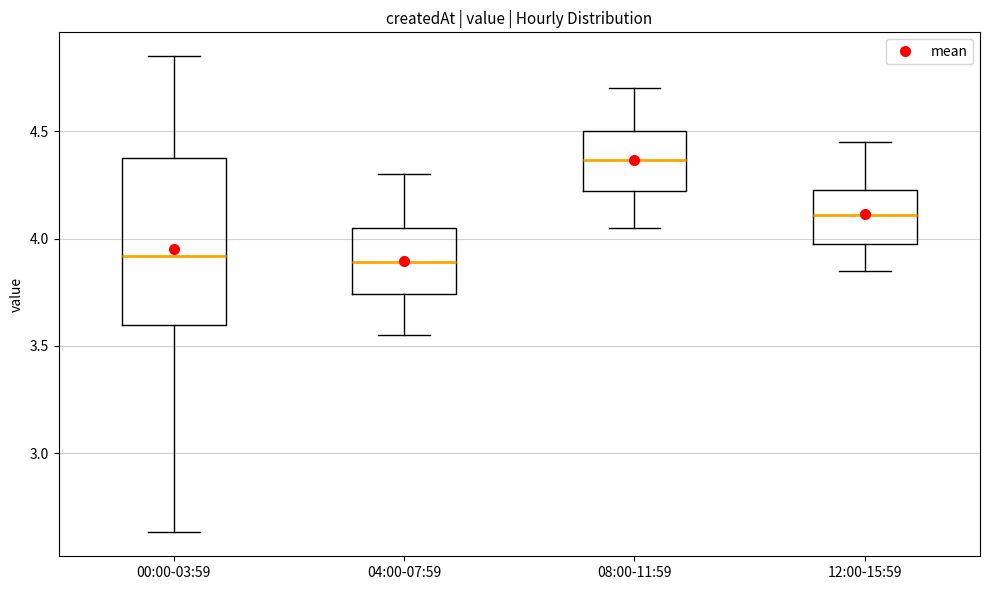

Reading left to right, transcribe this box plot: for each box, give where its median line is, the range the box spans, and where its two whiskers end, as read against the y-axis. The values are not printed on the chart, so give them approximately, as read against the axis.

00:00-03:59: median 3.90, box 3.60 to 4.40, whiskers 2.65 to 4.85
04:00-07:59: median 3.90, box 3.75 to 4.05, whiskers 3.55 to 4.30
08:00-11:59: median 4.35, box 4.20 to 4.50, whiskers 4.05 to 4.70
12:00-15:59: median 4.10, box 3.95 to 4.25, whiskers 3.85 to 4.45